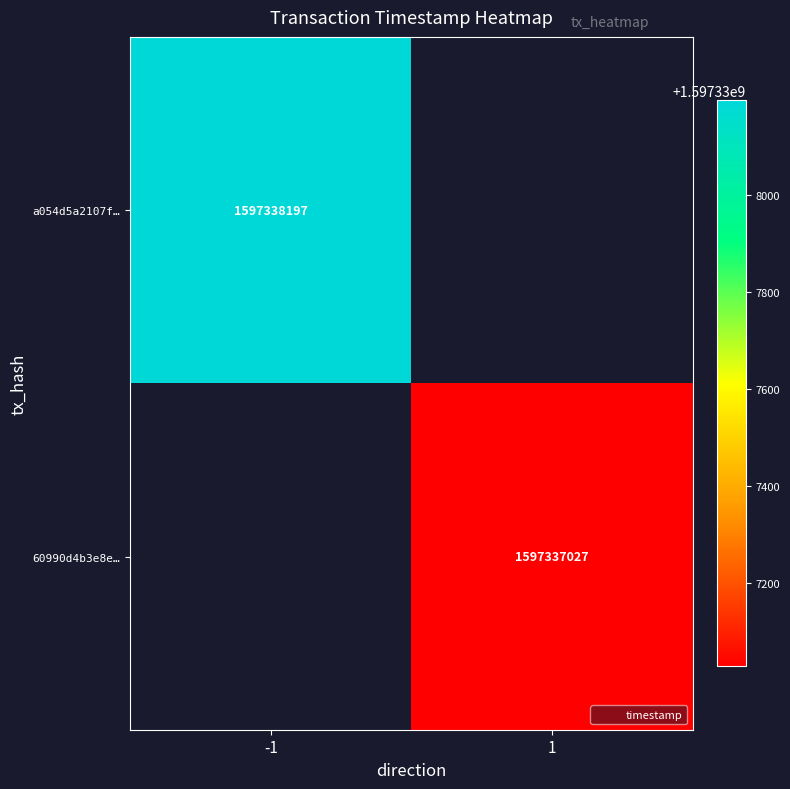

Which series has the largest range (max minus min)?

a054d5a2107f5371edcba93fc34698a7e5a5dc9